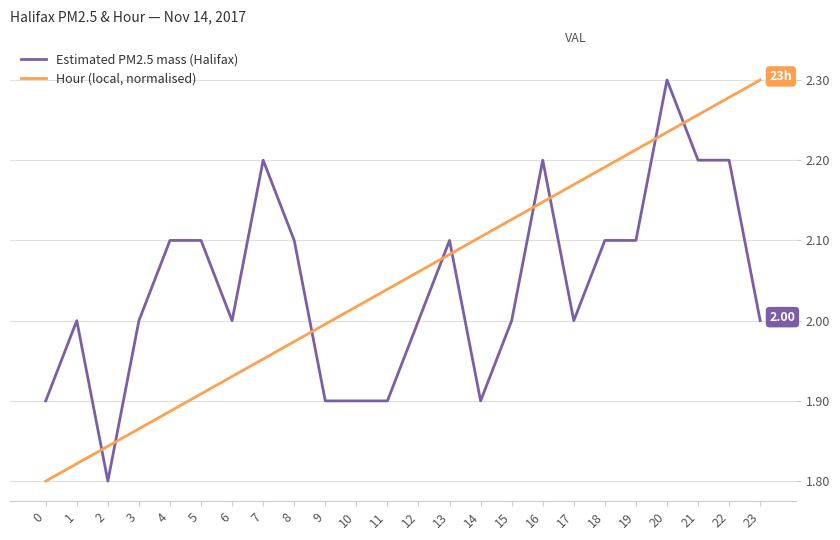

At which category is the sum across all series the highest?

20